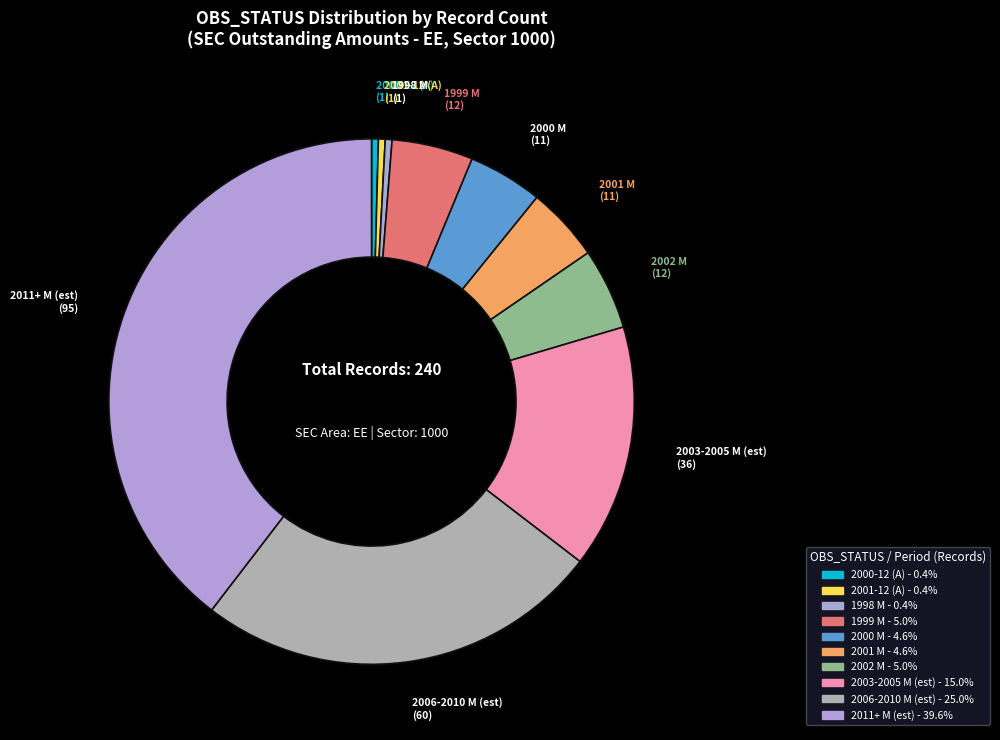

Is there a majority slice in this chart?

No